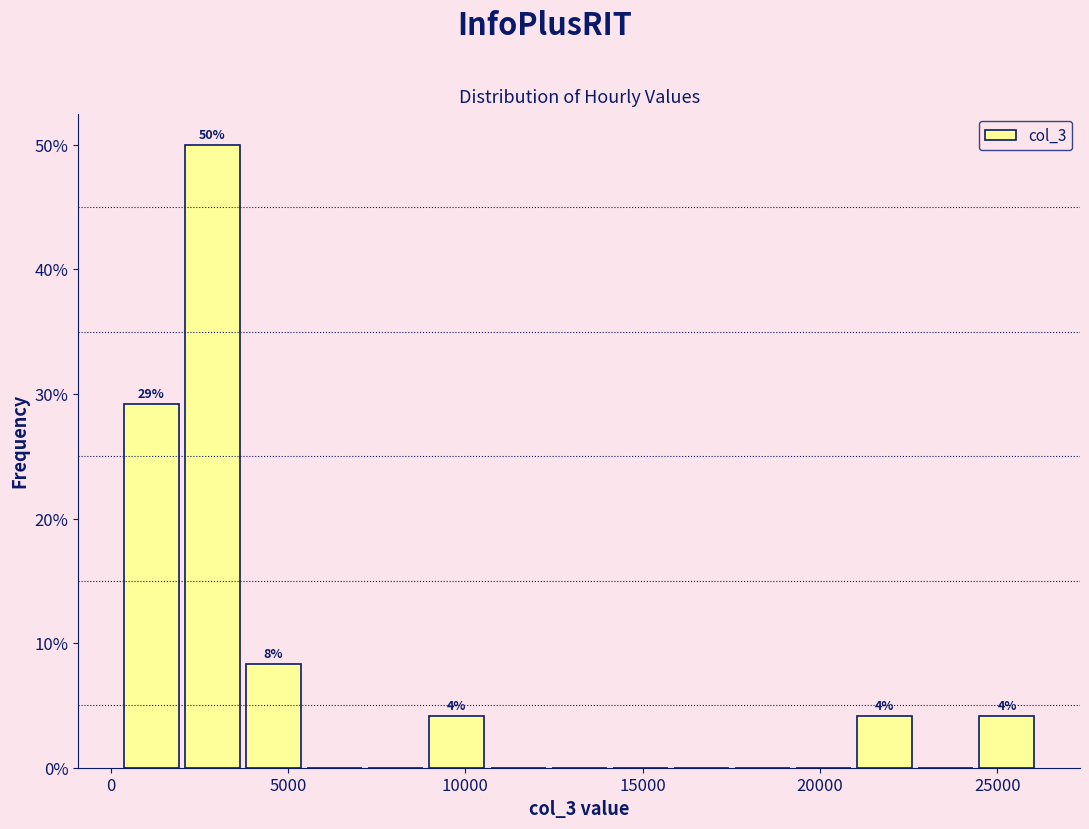

Read against the x-axis, roughly where is the centre of the tallest bar?

3000